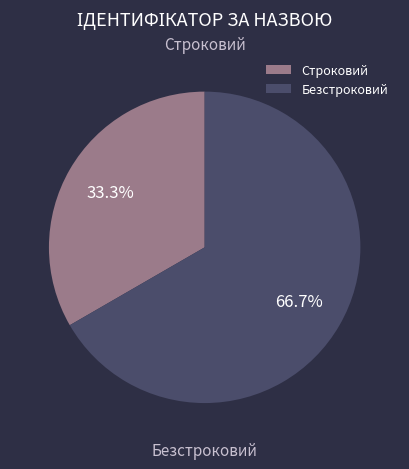

Count the number of slices in the pie.

2